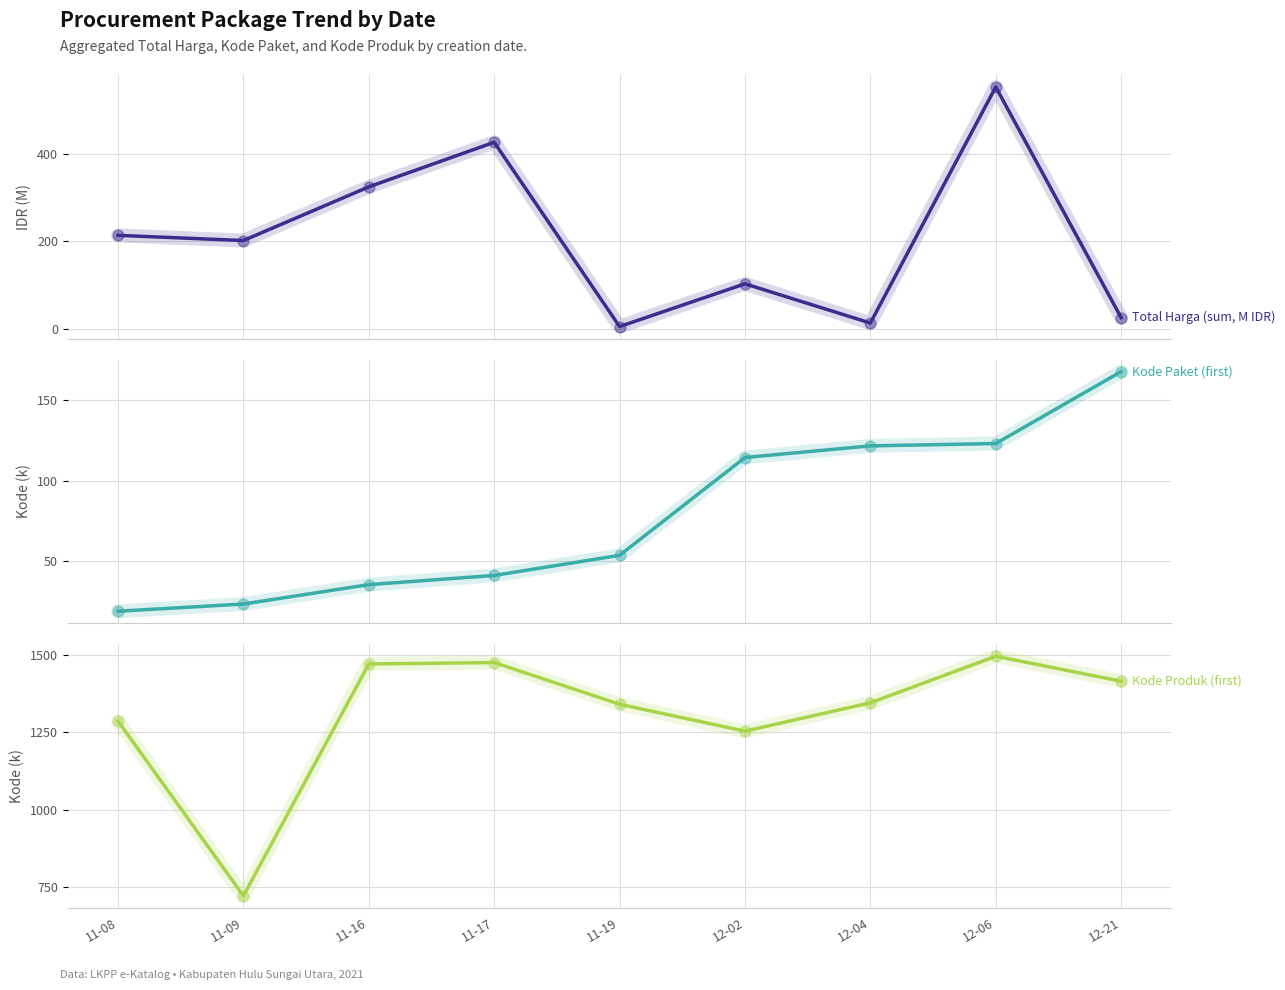

At how many categories does at least one series exceed 1379?

4